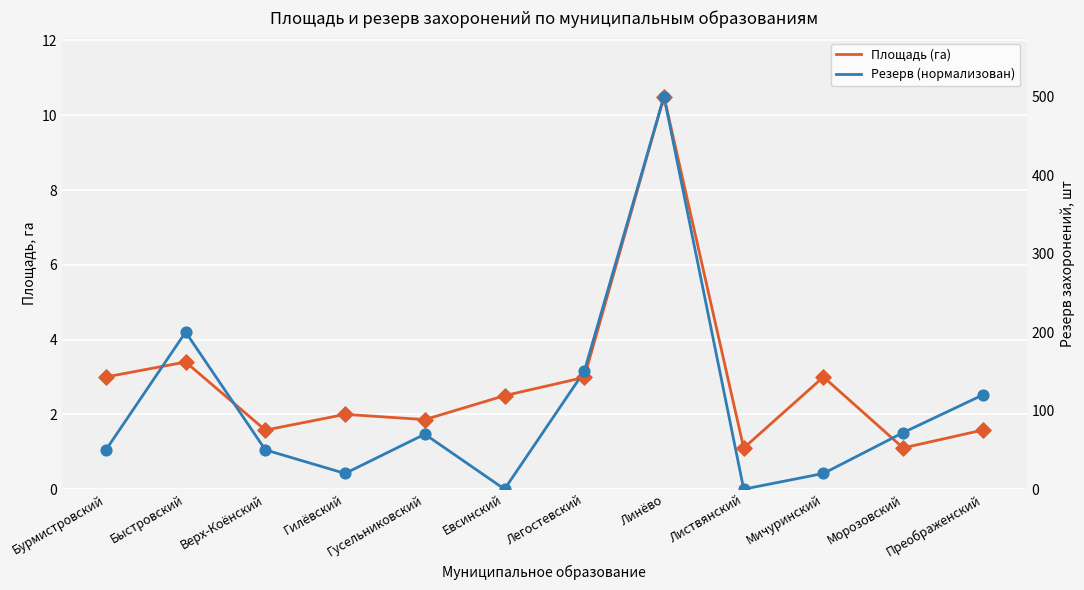

Which series has the largest Y range (max minus min)?

Резерв (нормализован)